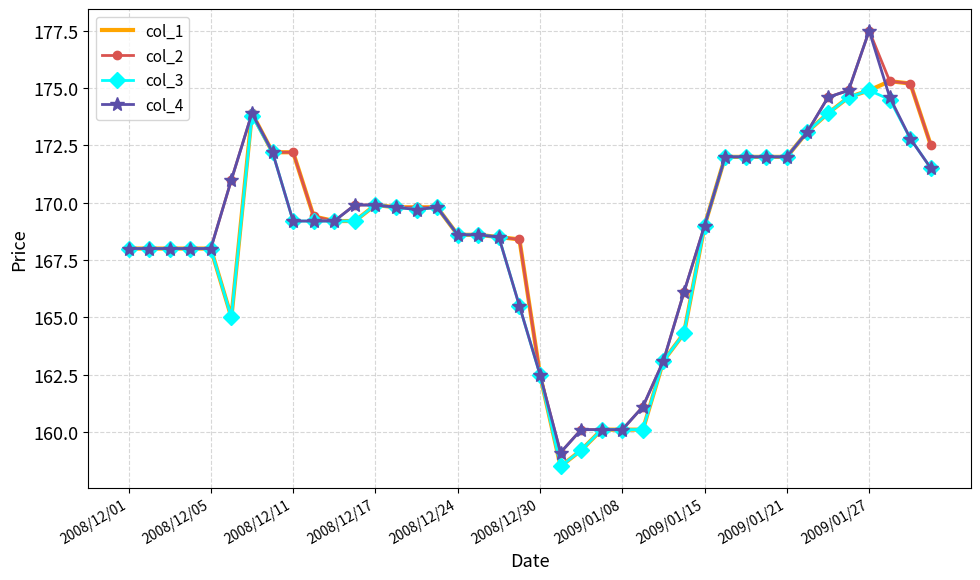

What is the lowest value of the col_2 series?

159.1